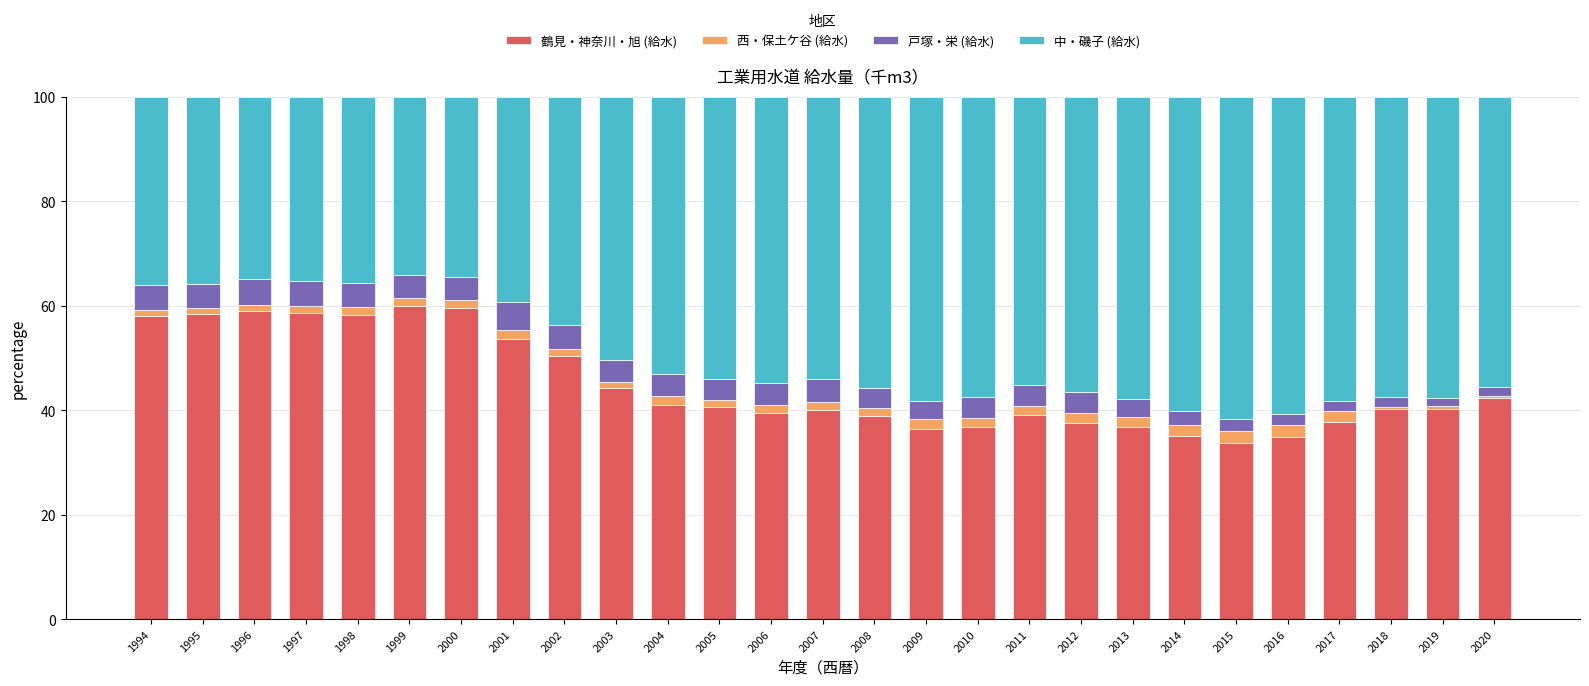

What is the highest value of the 鶴見・神奈川・旭 (給水) series?

59.9